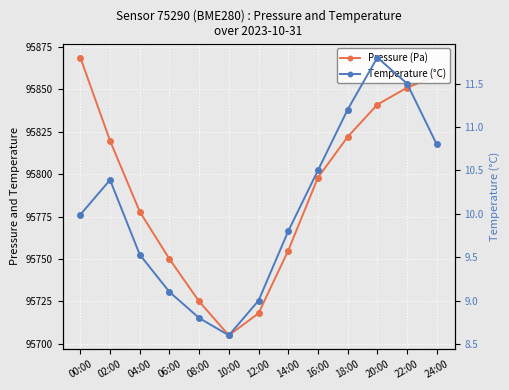

Reading left to right, list all the values displayed in this chart.

Pressure (Pa): 95868.8	95819.7	95777.9	95750.0	95725.0	95705.0	95718.0	95755.0	95798.0	95822.0	95841.0	95851.0	95858.0
Temperature (°C): 10.0	10.4	9.5	9.1	8.8	8.6	9.0	9.8	10.5	11.2	11.8	11.5	10.8